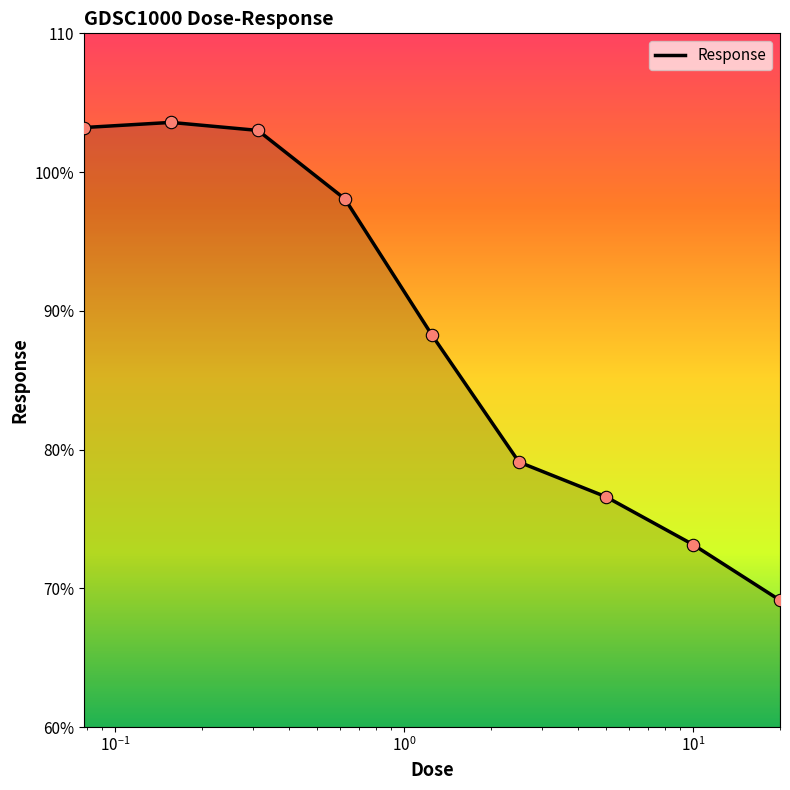

Does the chart have visible grid lines?

No